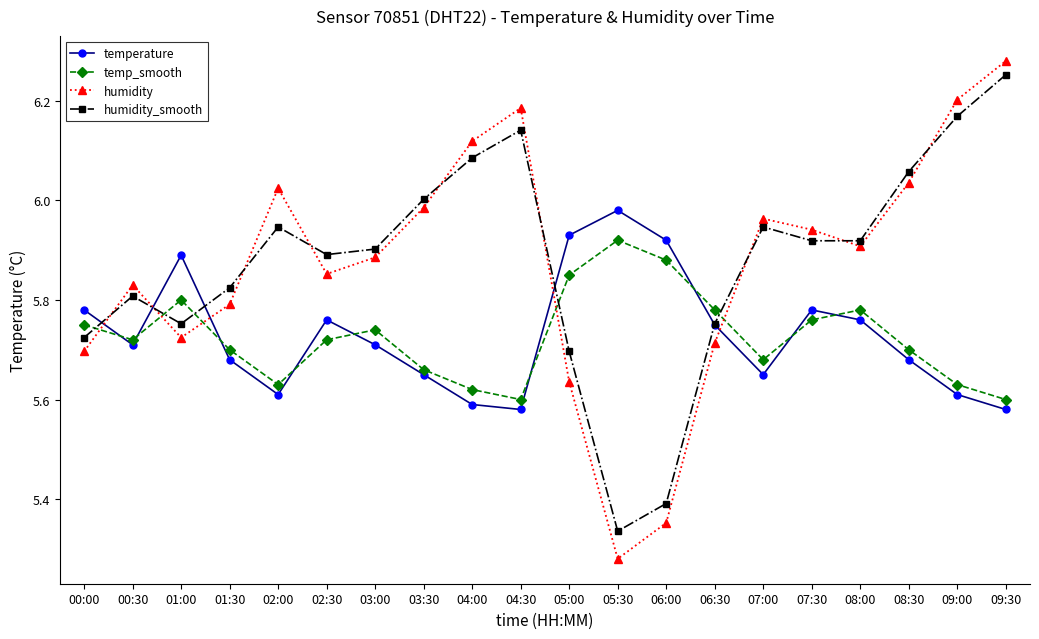

In temp_smooth, how many points are lower than both neighbors (excluding endpoints)?

4